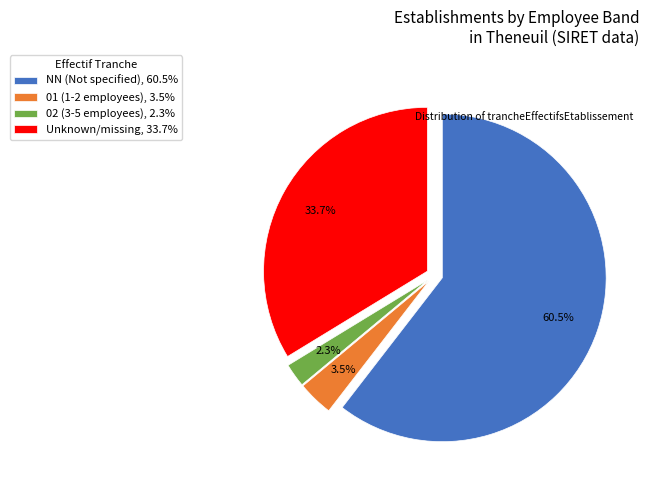

What is the ratio of the value at NN (Not specified), 60.5% to the value at 01 (1-2 employees), 3.5%?

17.3